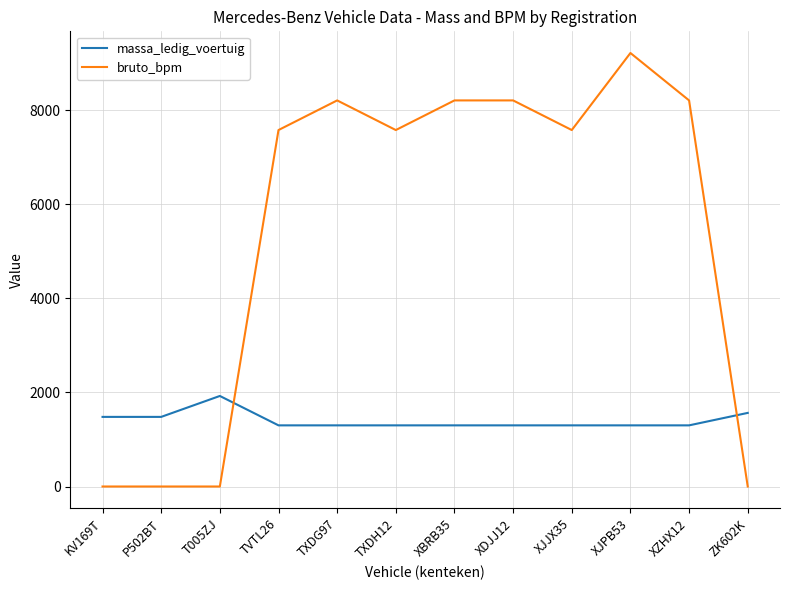

Which series has the largest total across all categories?

bruto_bpm